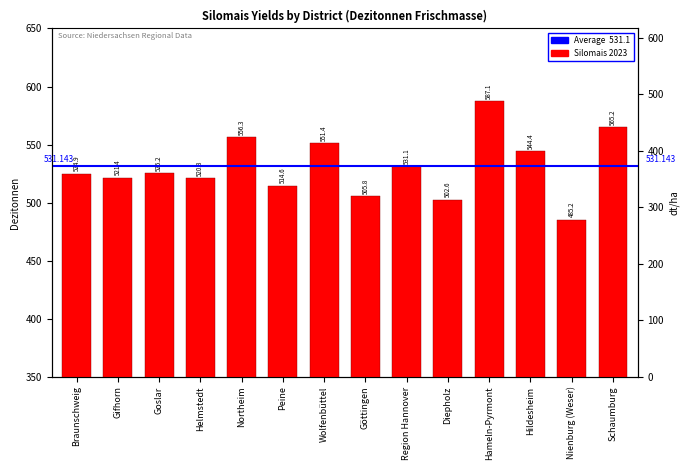

Which has a higher value, Nienburg (Weser) or Schaumburg?

Schaumburg